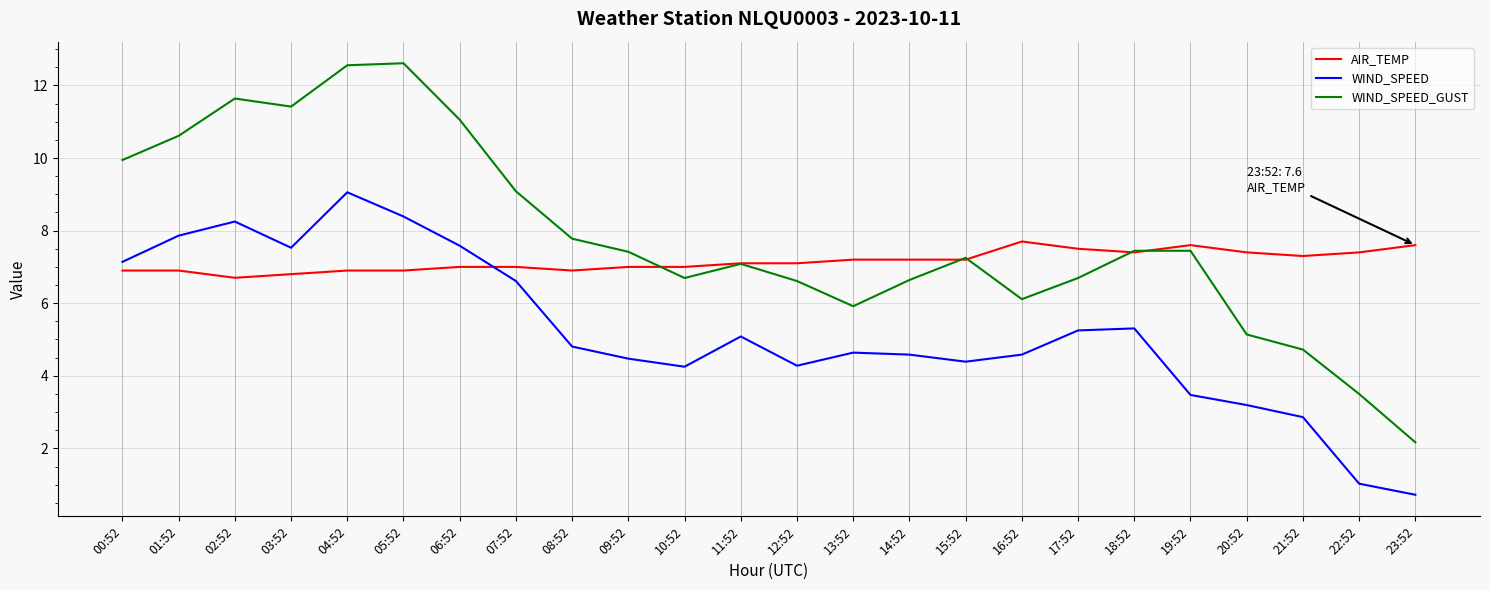

Does the chart have visible grid lines?

Yes